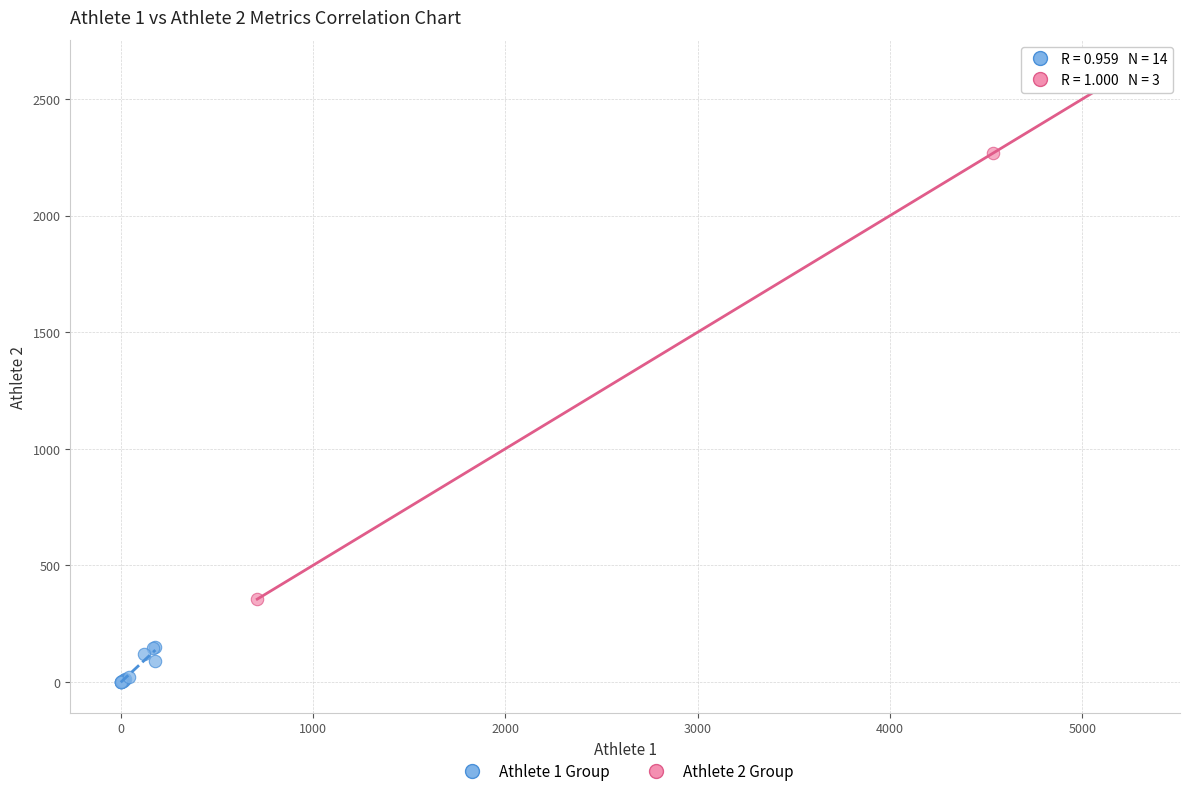

Which series contains the lowest Y value?

Athlete 1 Group